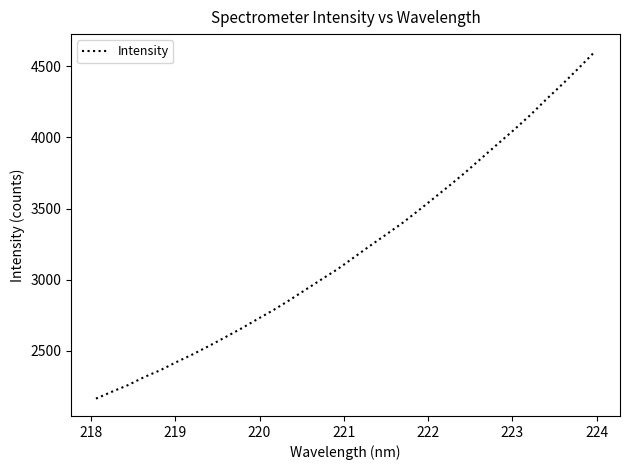

How many values exceed 3156?

16